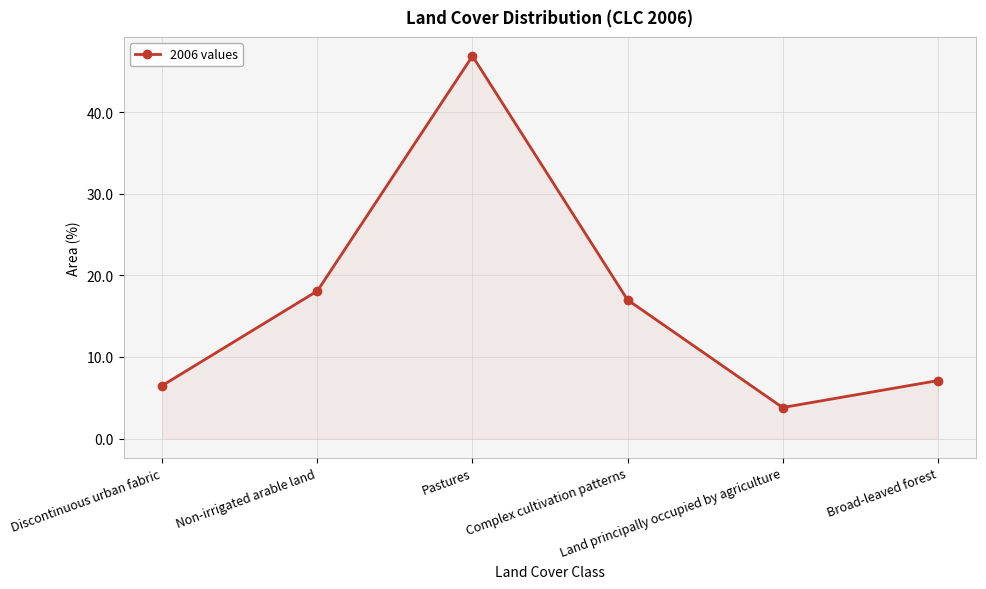

What is the difference between the second highest and second lowest values?

11.6